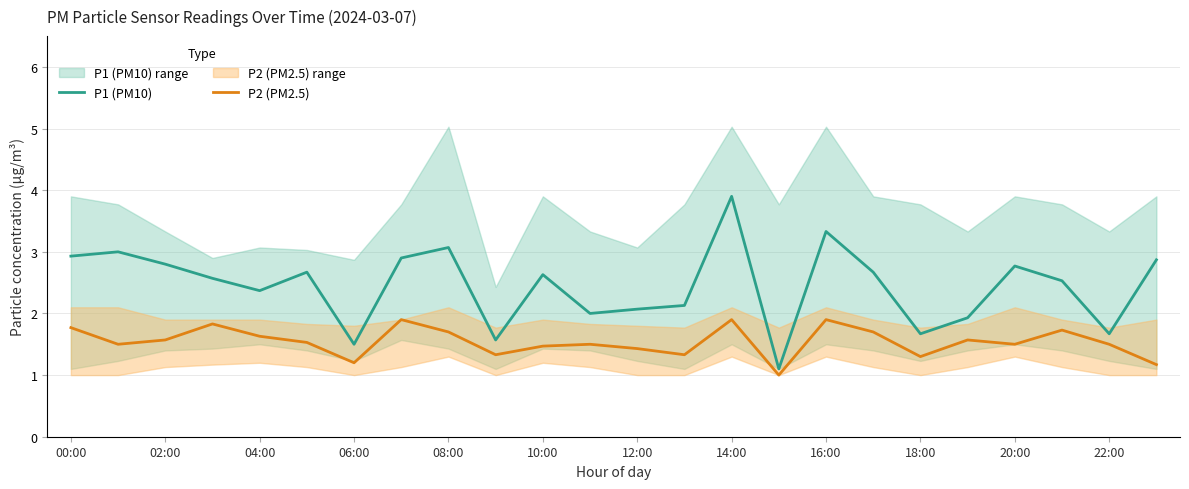

Which series has the largest range (max minus min)?

P1 (PM10)